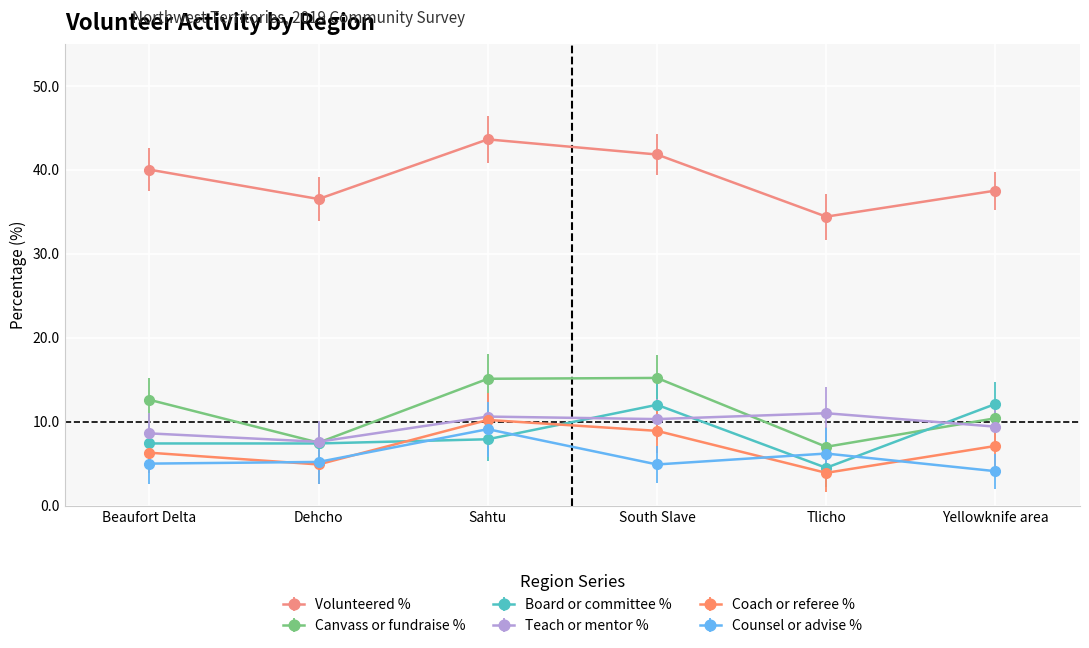

How many lines are shown in the chart?

6